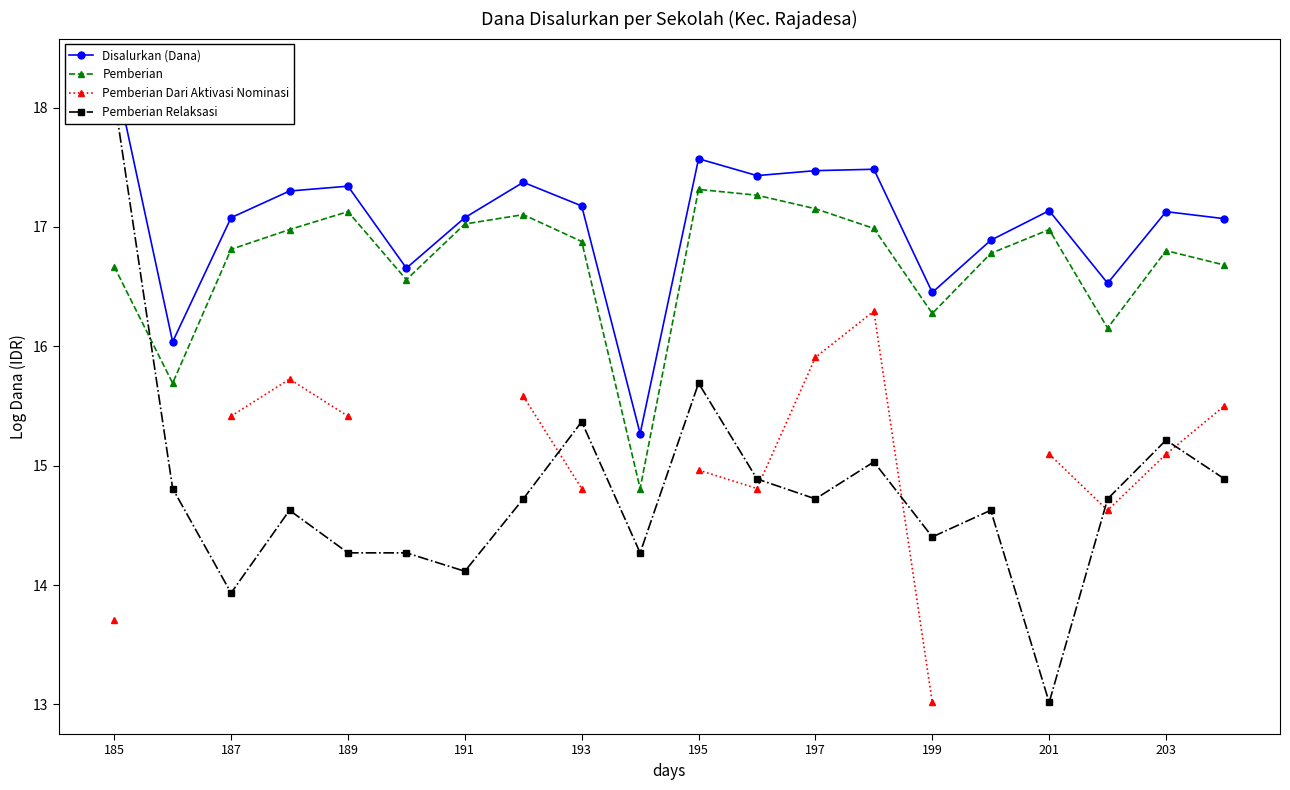

What is the minimum value for Pemberian?

14.8